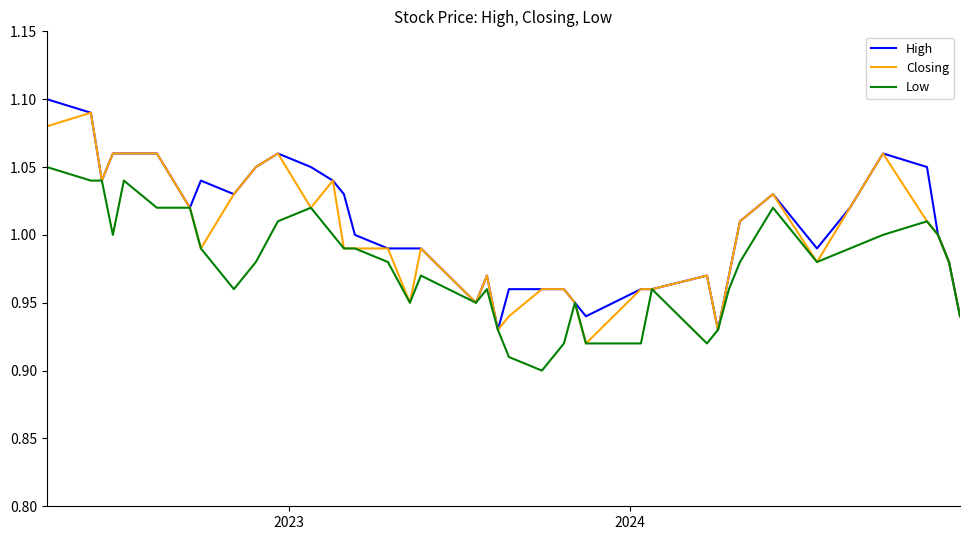

What is the sum of all High values?

40.2